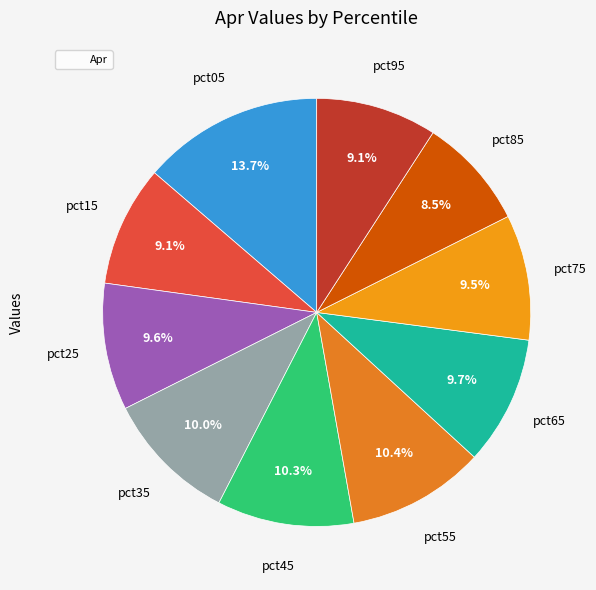

Count the number of slices in the pie.

10